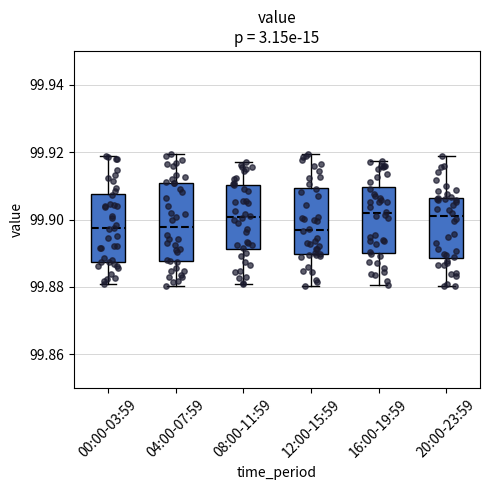

Reading left to right, transcribe this box plot: for each box, give where its median line is, the range the box spans, and where its two whiskers end, as read against the y-axis. The values are not printed on the chart, so give them approximately, as read against the axis.

00:00-03:59: median 99.898, box 99.888 to 99.908, whiskers 99.880 to 99.918
04:00-07:59: median 99.898, box 99.888 to 99.910, whiskers 99.880 to 99.920
08:00-11:59: median 99.900, box 99.892 to 99.910, whiskers 99.882 to 99.918
12:00-15:59: median 99.896, box 99.890 to 99.910, whiskers 99.880 to 99.920
16:00-19:59: median 99.902, box 99.890 to 99.910, whiskers 99.880 to 99.918
20:00-23:59: median 99.902, box 99.888 to 99.906, whiskers 99.880 to 99.918